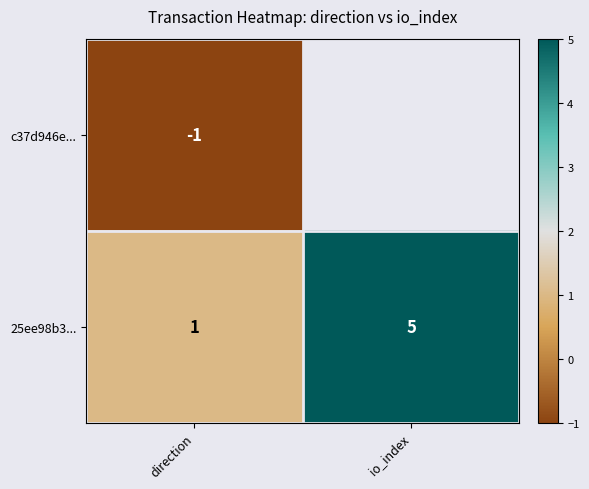

List the labels in order of 25ee98b3... value, largest first.

io_index, direction